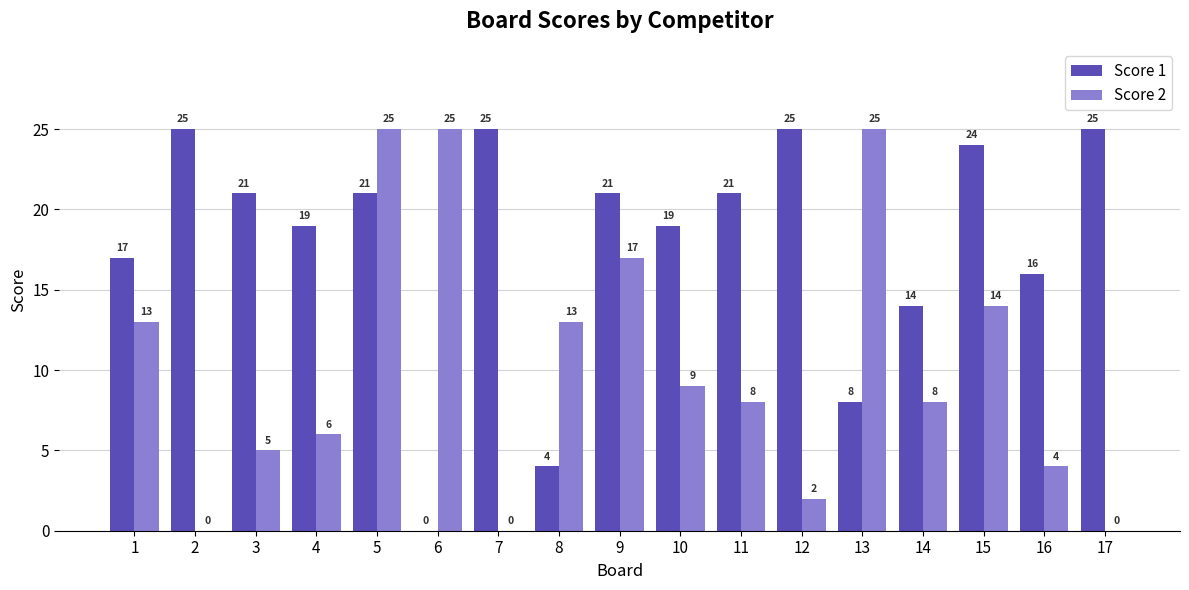

True or false: Score 1 has a value of 34 at 5.

False